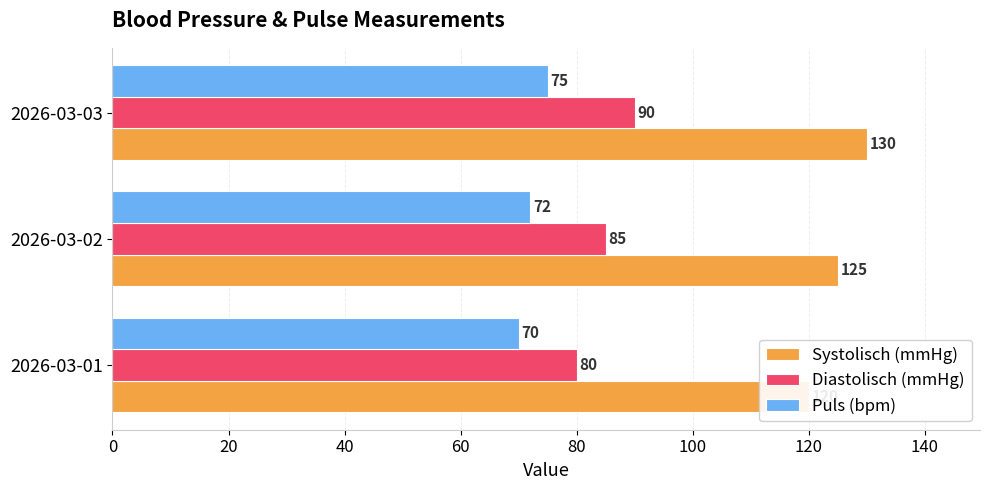

List the series in order of their peak value, highest first.

Systolisch (mmHg), Diastolisch (mmHg), Puls (bpm)